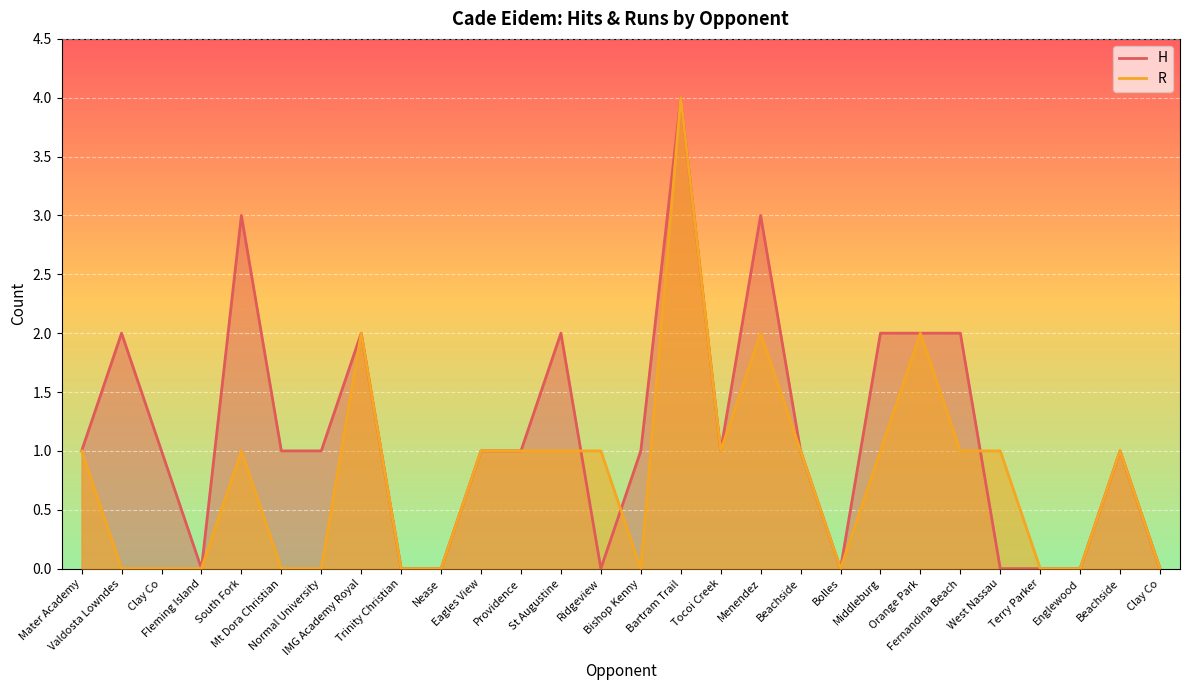

True or false: R has more than 0 interior local peaks.

True